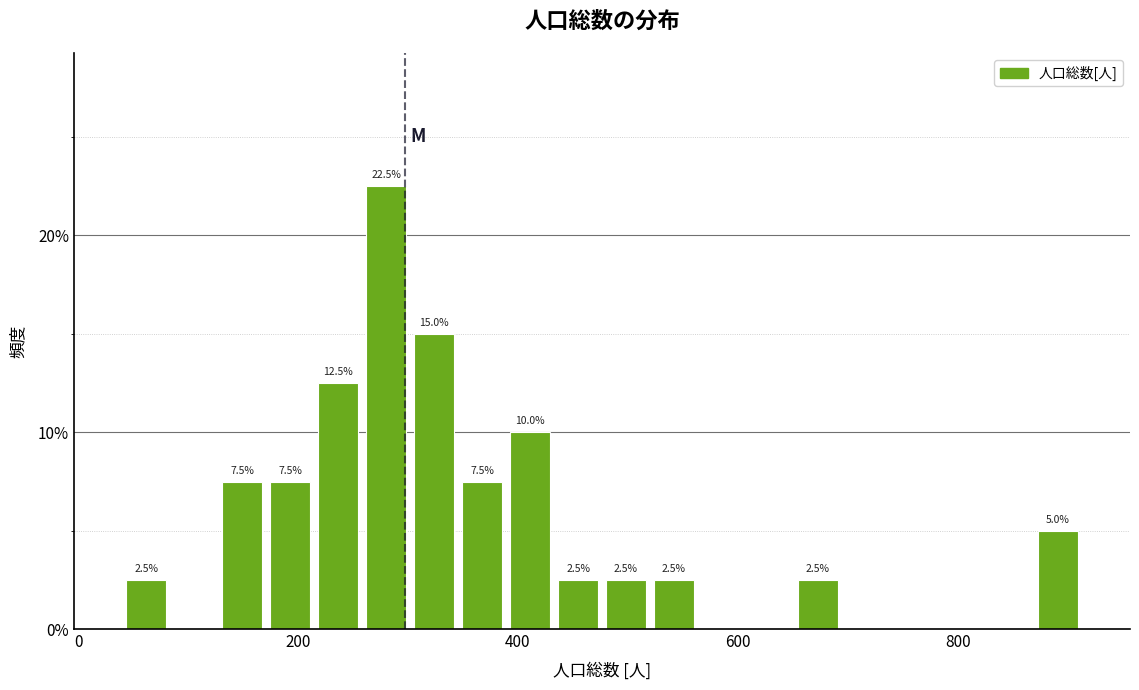

Read against the x-axis, roughly where is the centre of the tallest bar?

280